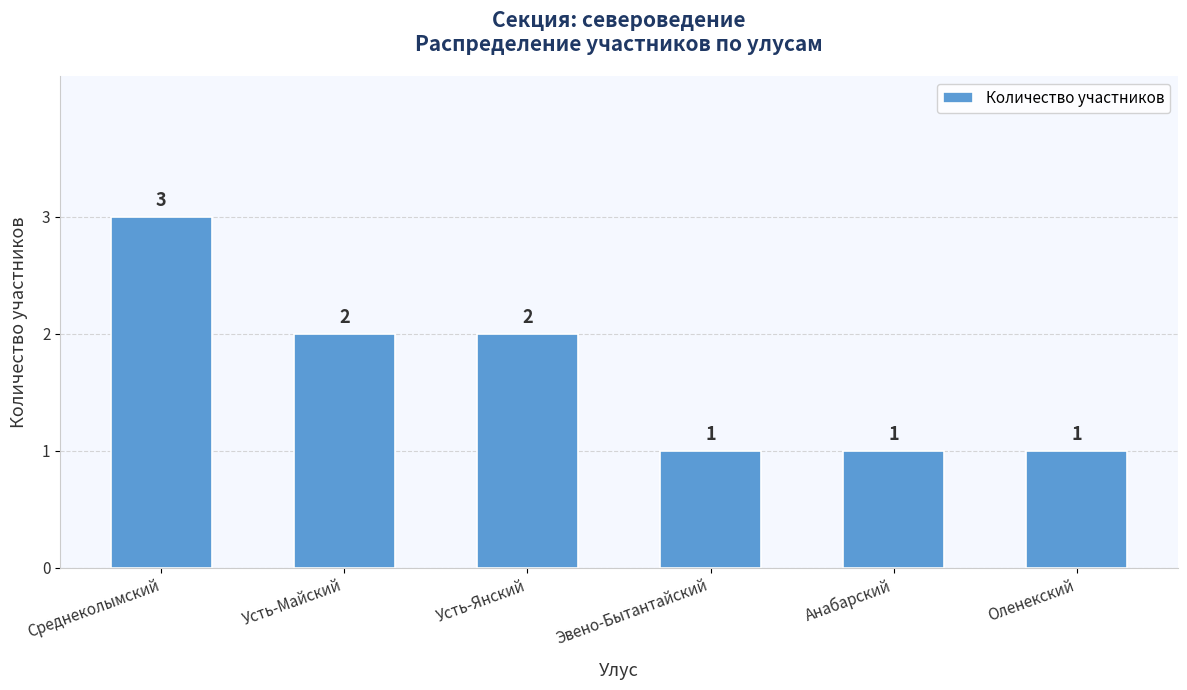

What is the approximate value at Среднеколымский?

3